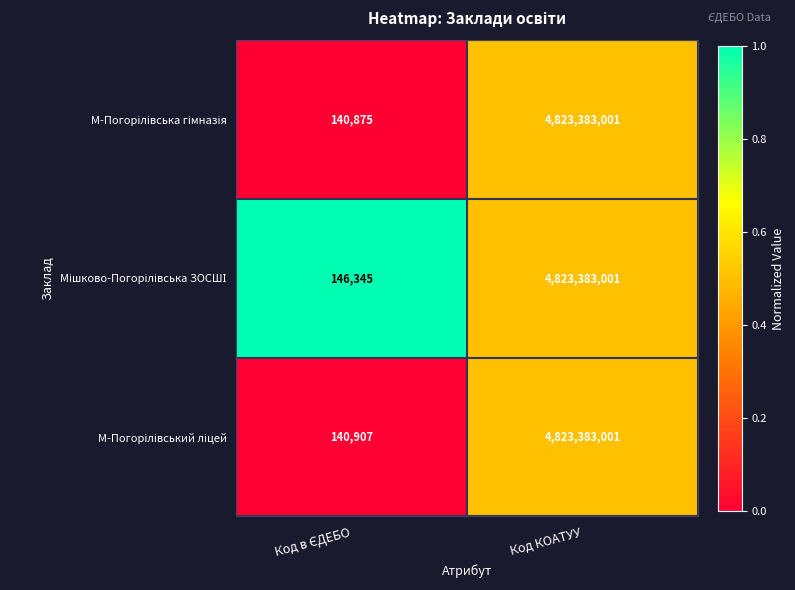

What is the total value across all series at Код КОАТУУ?

14470149003